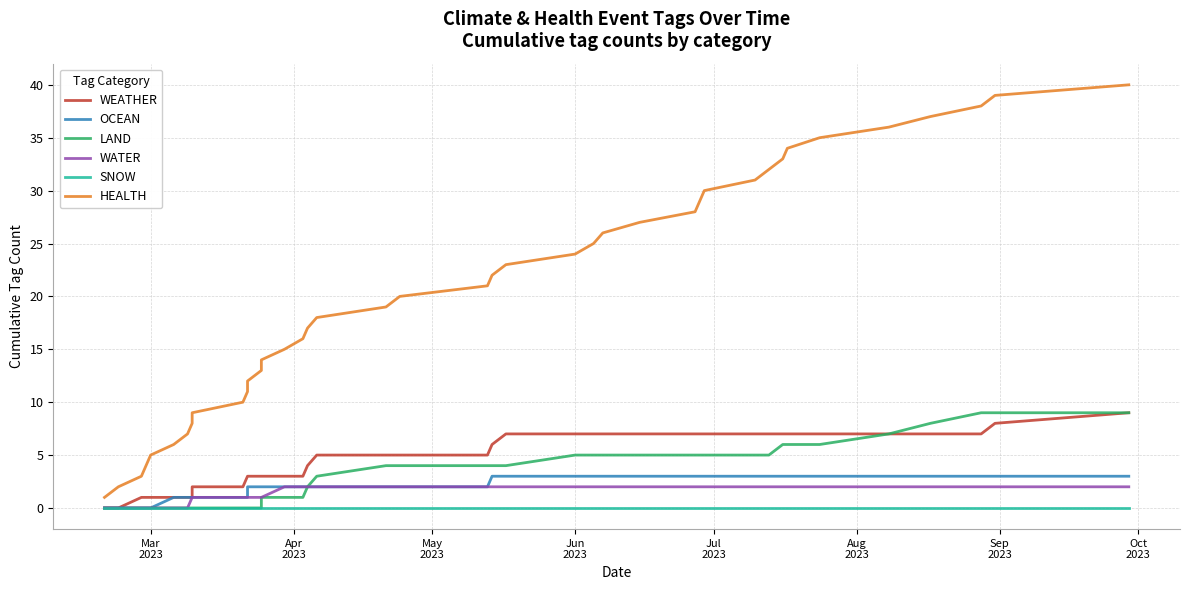

True or false: WATER and OCEAN intersect in this chart.

False